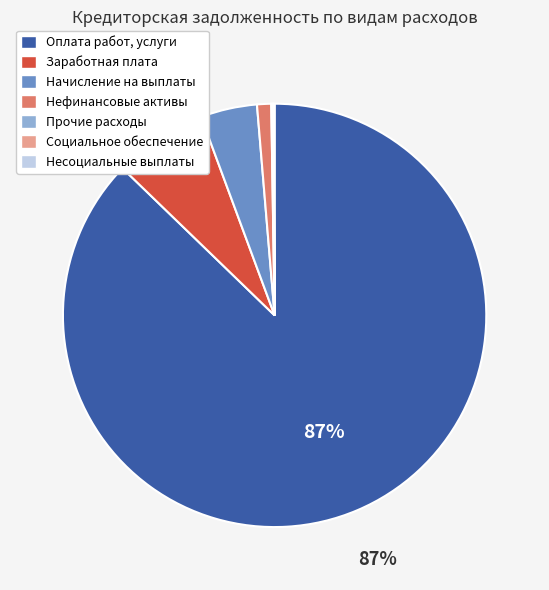

Does any single category account for the majority?

Yes